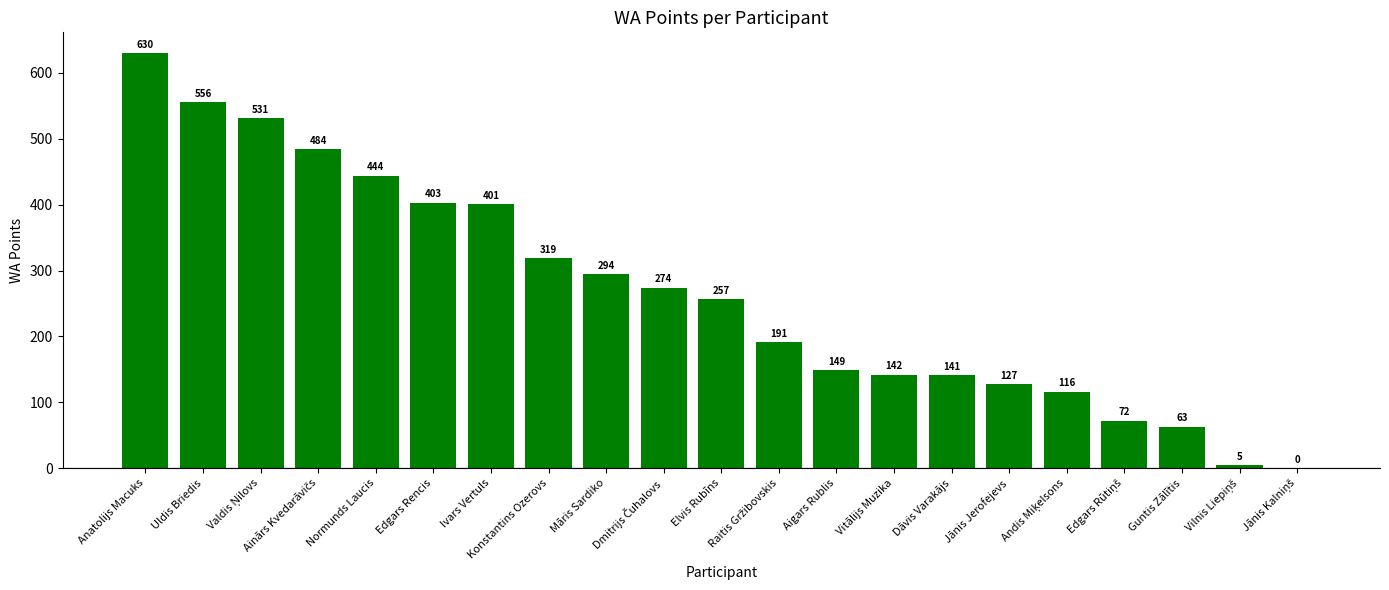

At which label is the value closest to 315?

Konstantins Ozerovs